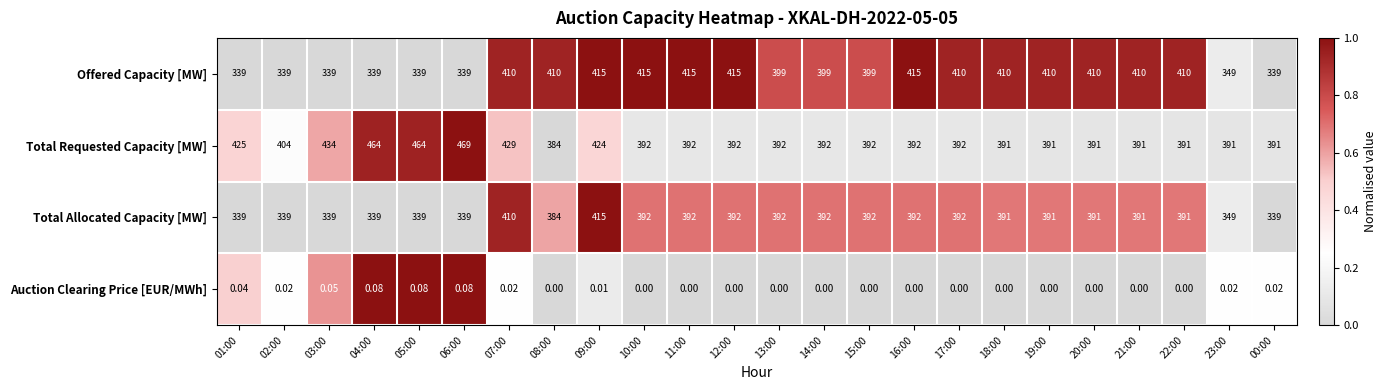

Is the value of Total Requested Capacity [MW] at 06:00 greater than the value of Total Allocated Capacity [MW] at 18:00?

Yes